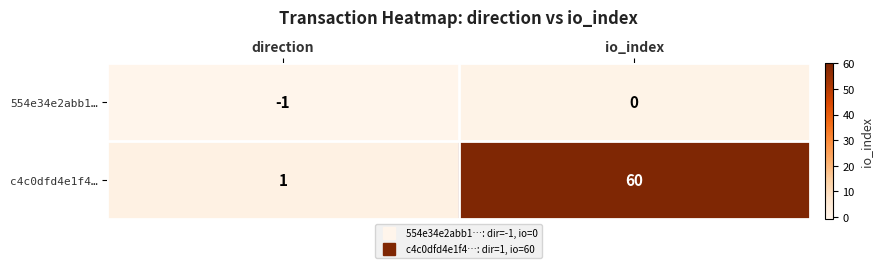

Which category has the highest value across all series?

io_index